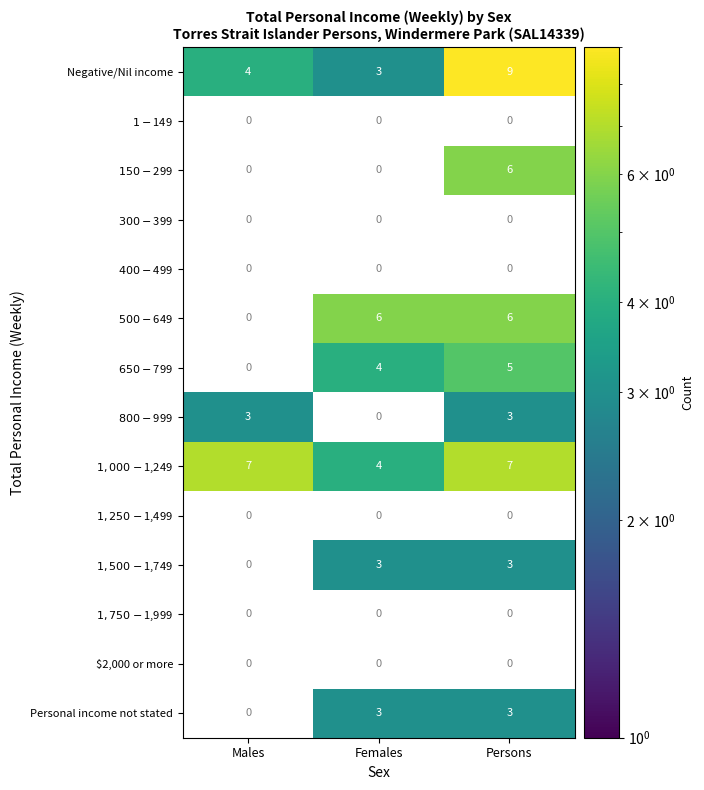

What is the highest value of the Negative/Nil income series?

9